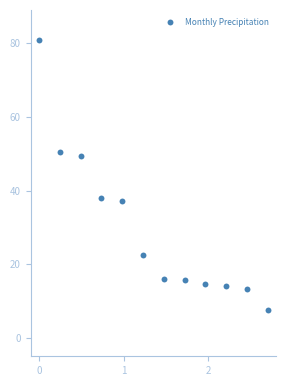

What is the range of Y values (max minus min)?

73.3